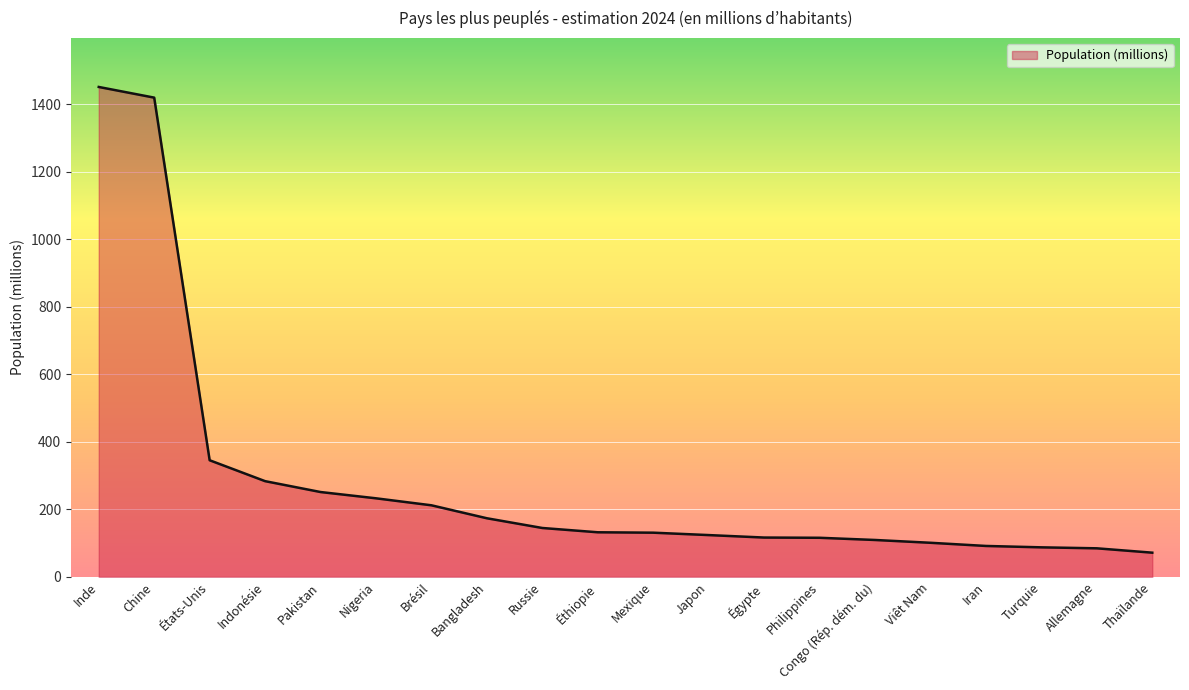

What is the difference between the maximum and minimum values?

1379.2